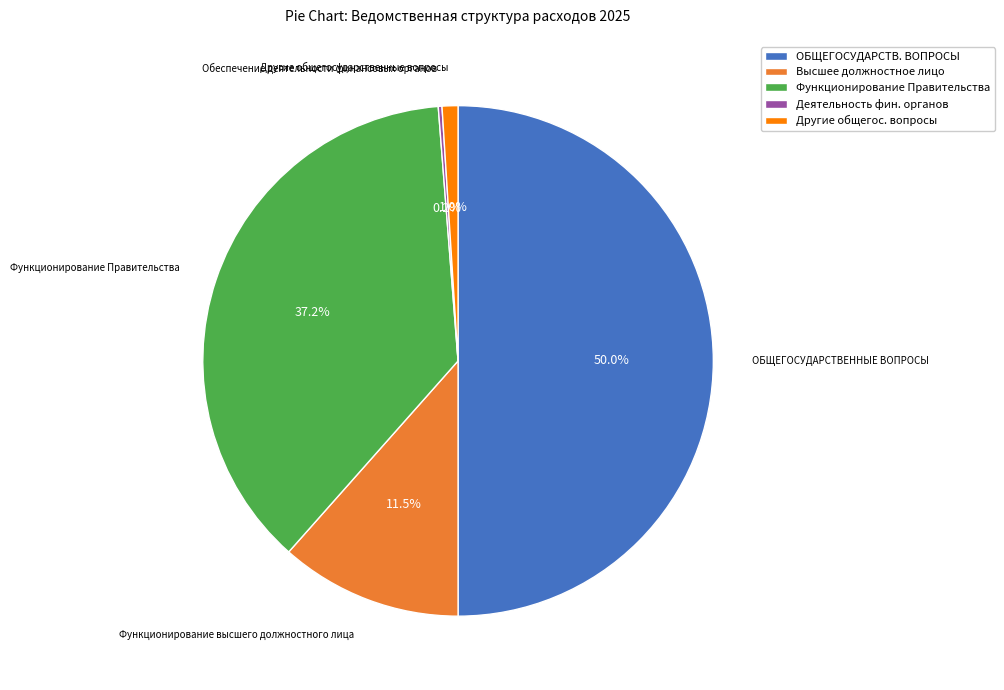

Which slice is the largest?

ОБЩЕГОСУДАРСТВ. ВОПРОСЫ